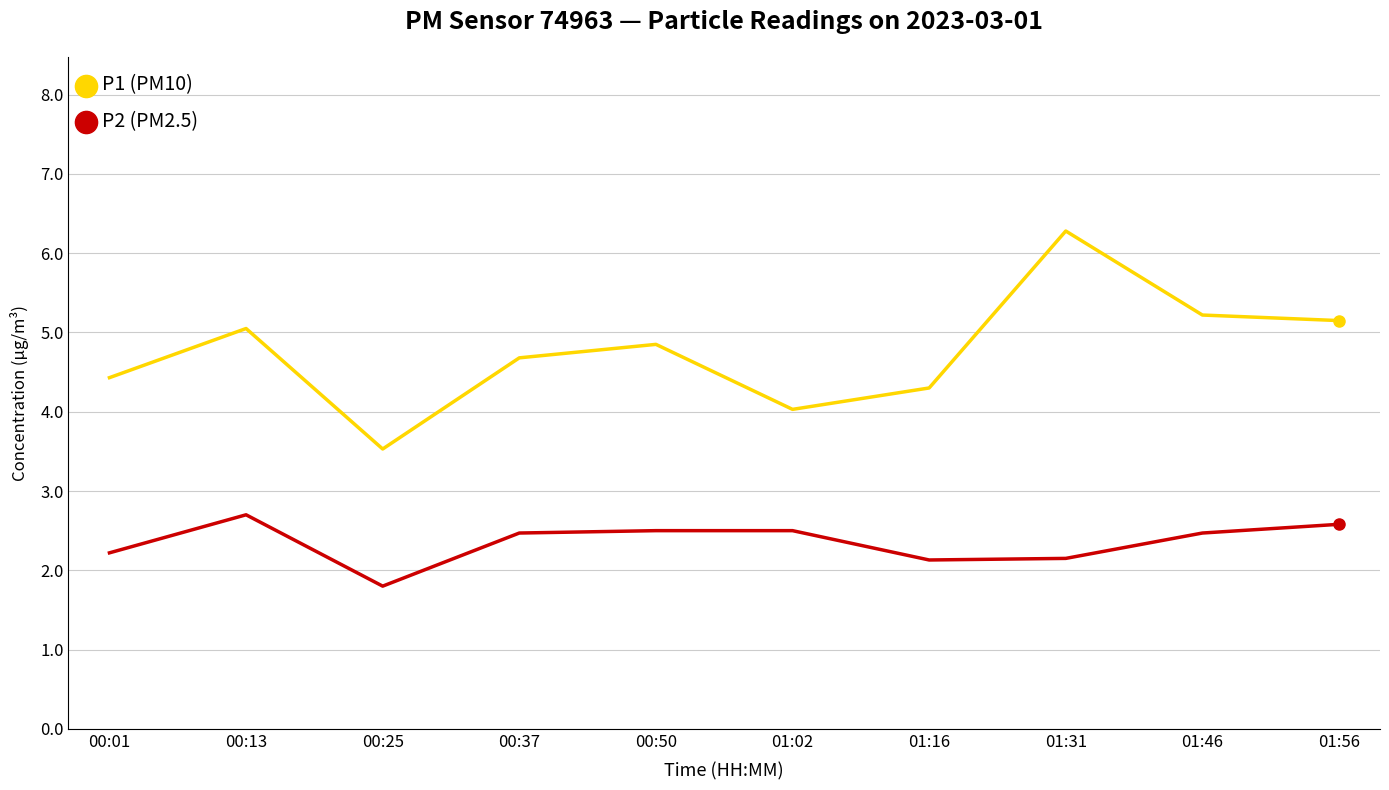

What is the maximum value shown in the chart?

6.3